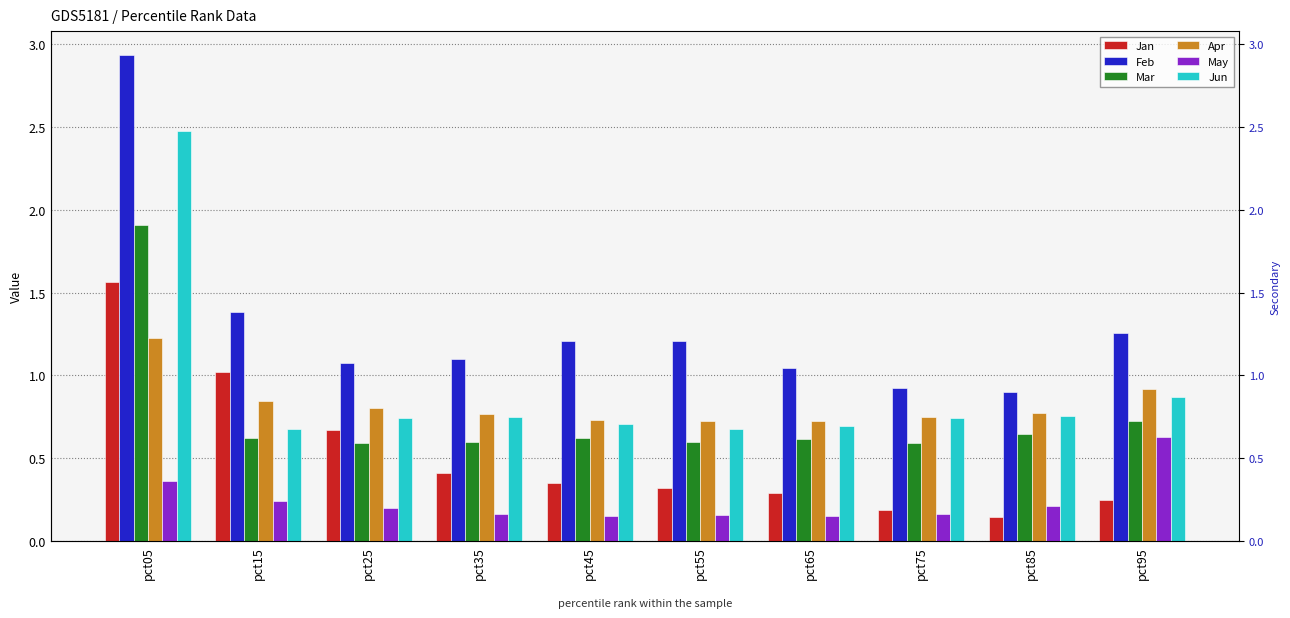

What is the minimum value shown in the chart?

0.1